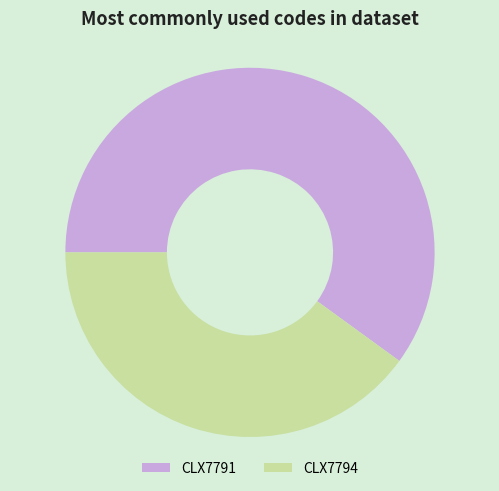

Do CLX7791 and CLX7794 together represent more than half of the pie?

Yes